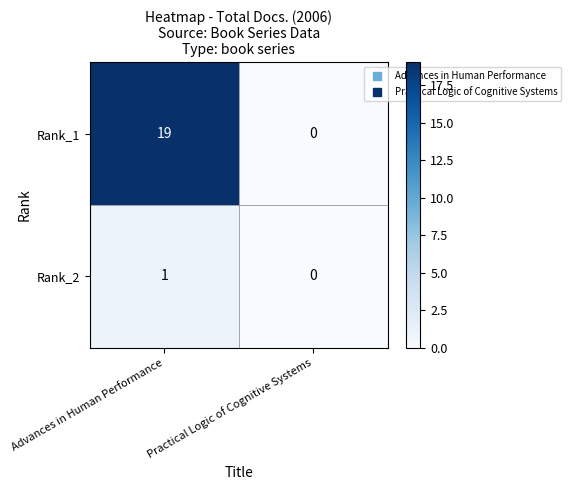

Is the value of Rank_2 at Advances in Human Performance greater than the value of Rank_1 at Practical Logic of Cognitive Systems?

Yes